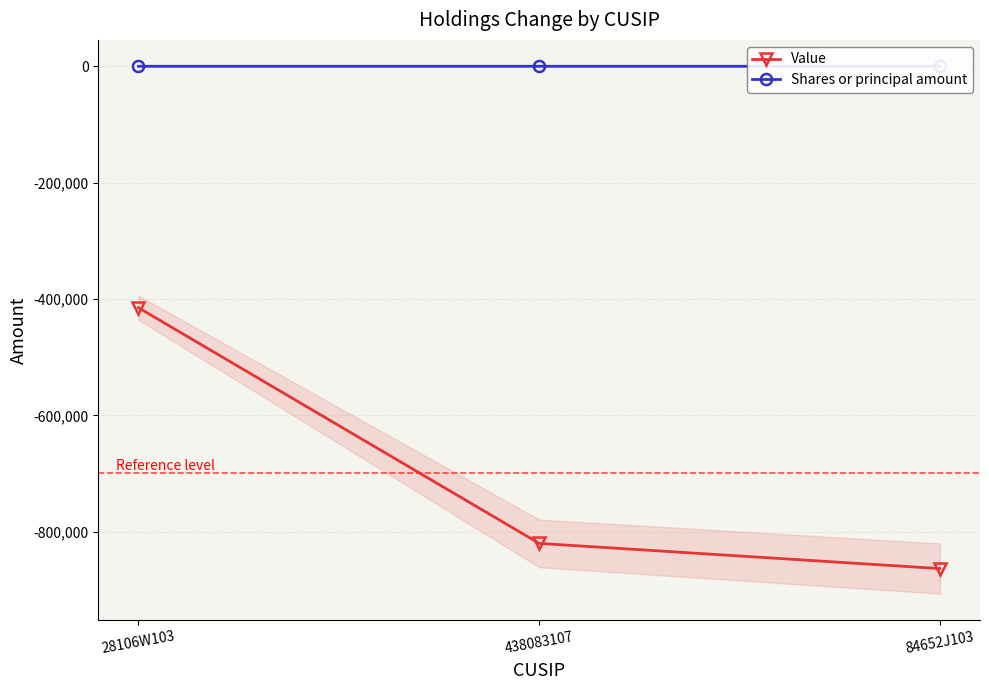

Which category has the lowest value across all series?

84652J103